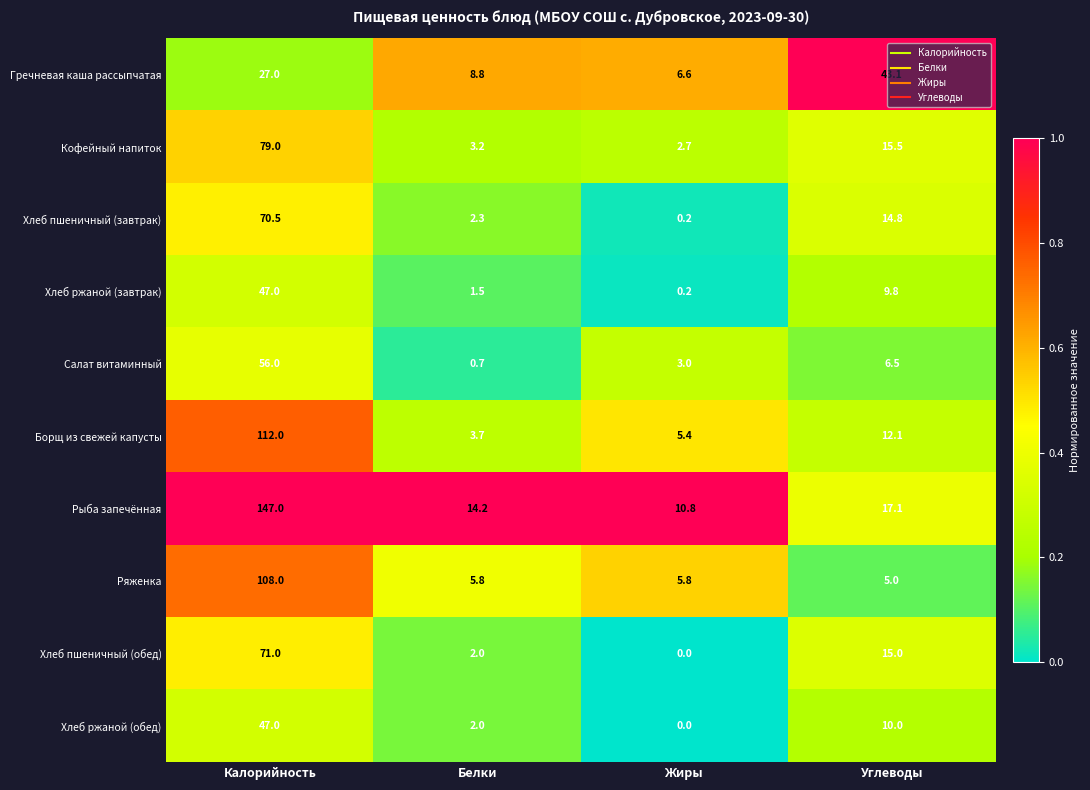

How many data points does each series have?

4